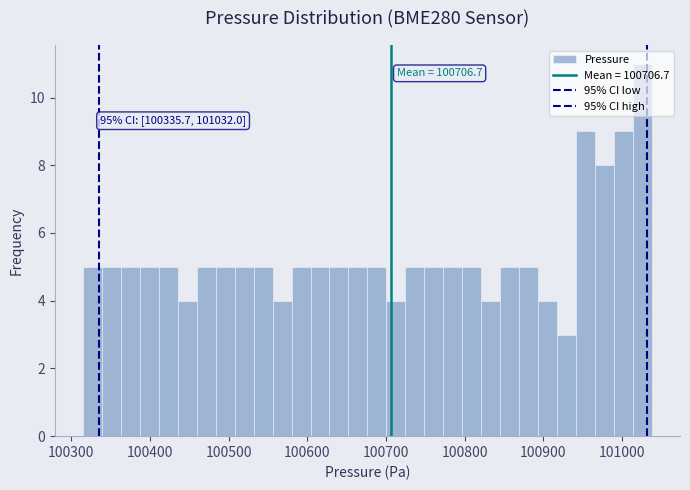

Around what value on the x-axis is the tallest bar? Give the approximate position of its centre, as read against the axis.

101030